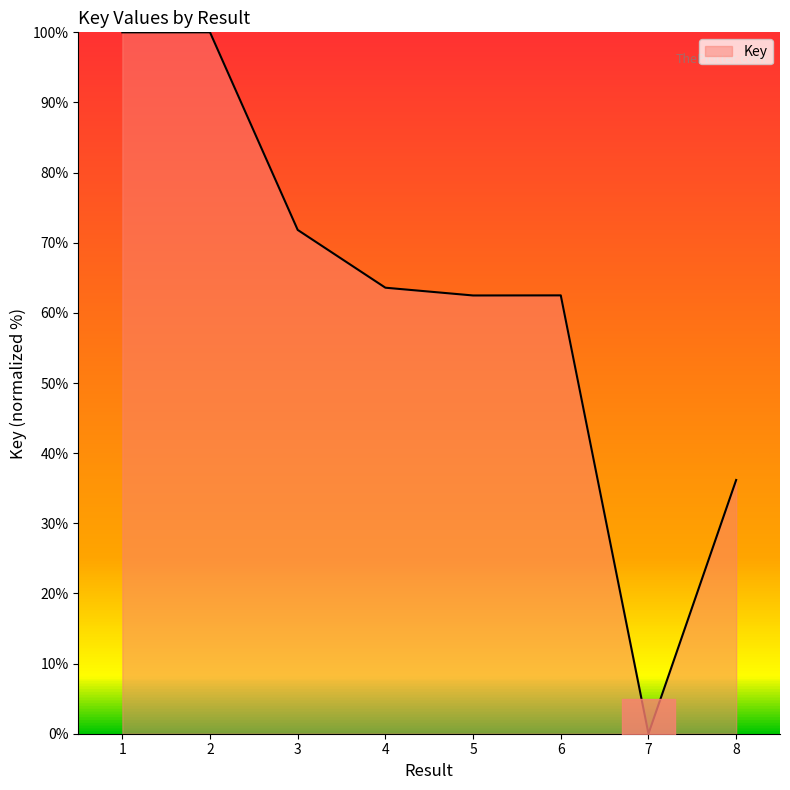

What is the value of the 6th point from the left?

62.5